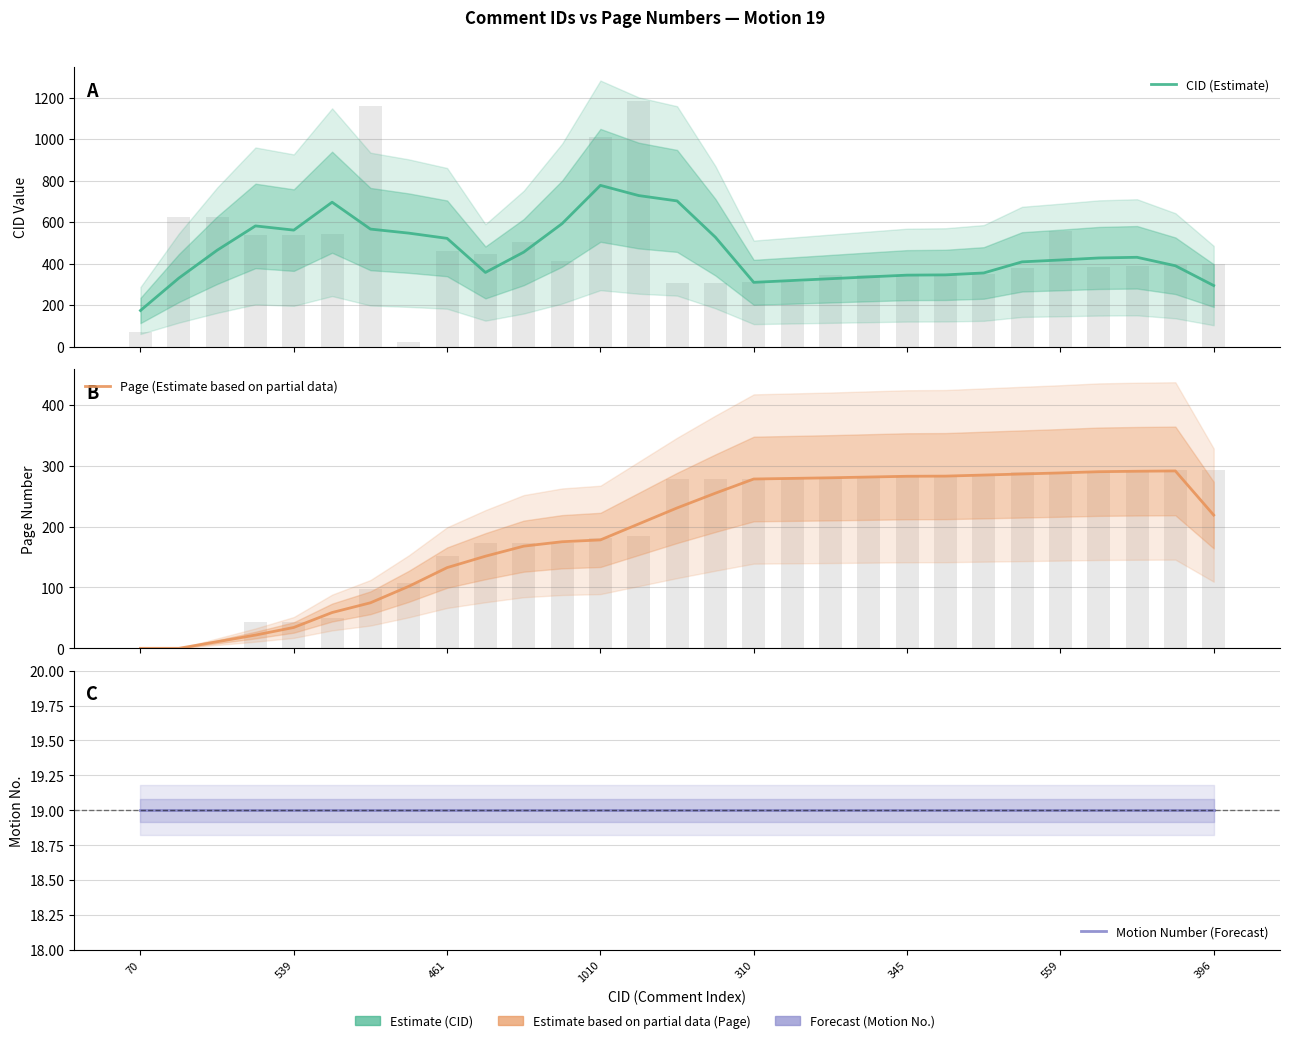

Which label corresponds to the smallest value in the chart?

70